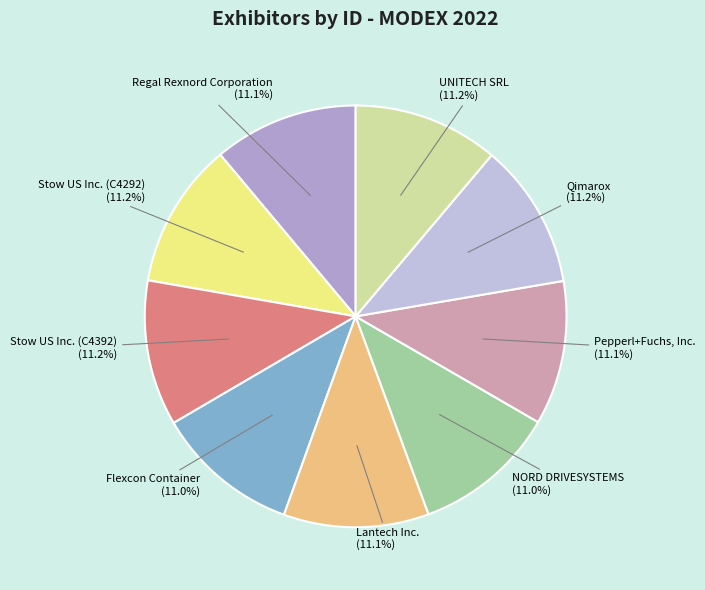

Approximately how many times larger is the value at UNITECH SRL compared to Stow US Inc. (C4292)?

1.0